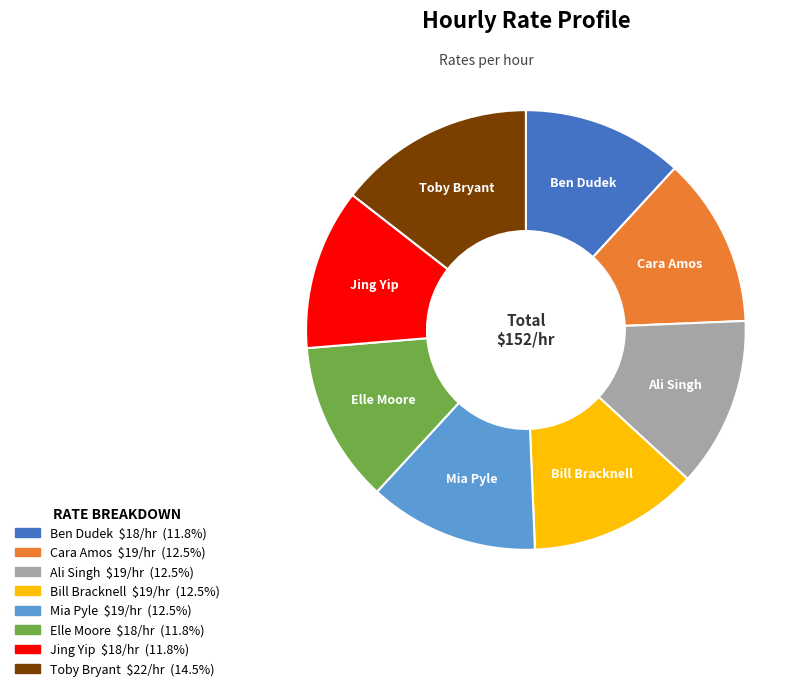

Approximately how many times larger is the value at Toby Bryant compared to Elle Moore?

1.2